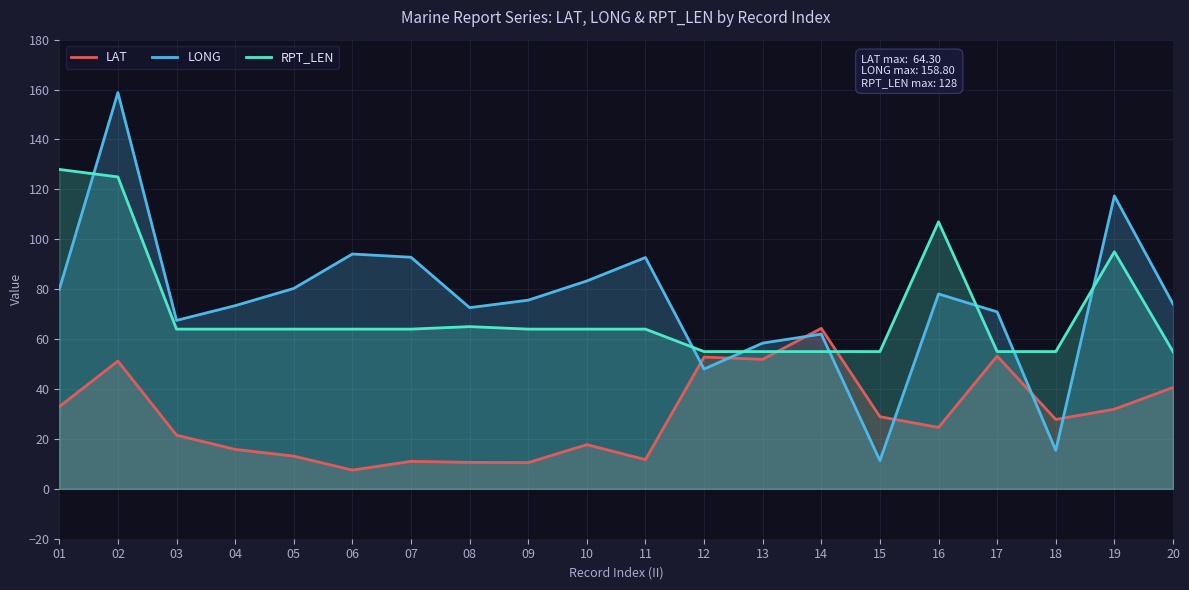

Is it true that RPT_LEN equals 64.0 at 04?

True